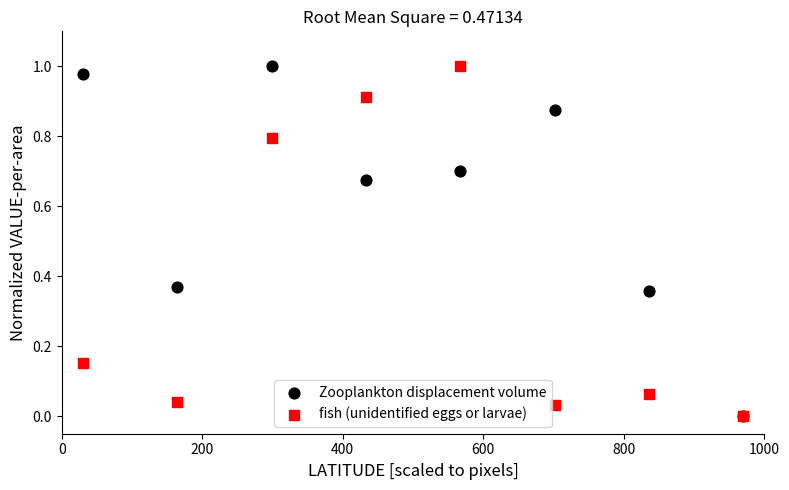

What are all the series names shown in the legend?

Zooplankton displacement volume, fish (unidentified eggs or larvae)